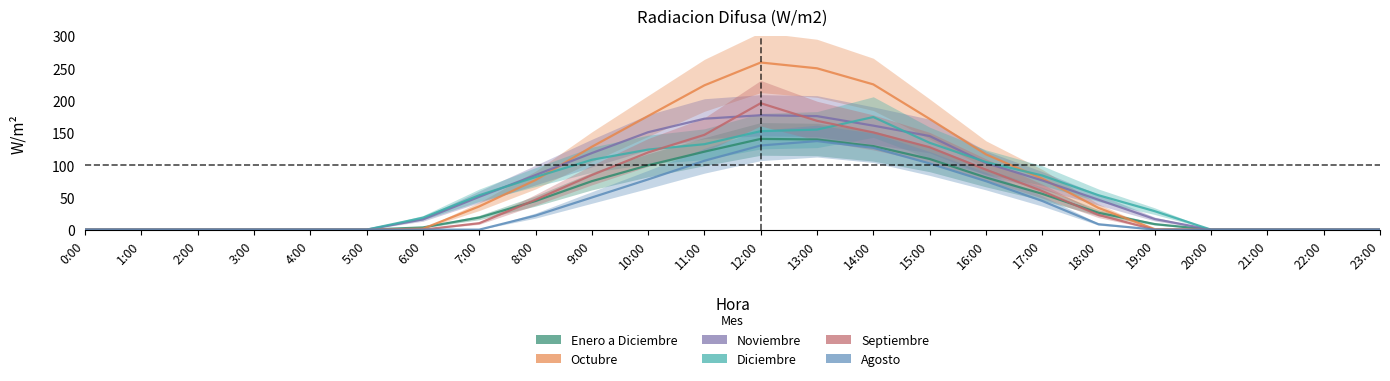

Reading right to left, extract all data points from this chart.

Enero a Diciembre: 23:00=0.0	22:00=0.0	21:00=0.0	20:00=0.0	19:00=8.6	18:00=26.2	17:00=55.5	16:00=80.8	15:00=109.4	14:00=129.4	13:00=139.6	12:00=140.5	11:00=120.8	10:00=99.7	9:00=75.1	8:00=44.4	7:00=18.8	6:00=3.4	5:00=0.0	4:00=0.0	3:00=0.0	2:00=0.0	1:00=0.0	0:00=0.0
Octubre: 23:00=0.0	22:00=0.0	21:00=0.0	20:00=0.0	19:00=0.8	18:00=33.7	17:00=79.0	16:00=116.6	15:00=171.5	14:00=225.0	13:00=249.9	12:00=258.9	11:00=223.5	10:00=176.0	9:00=128.3	8:00=76.8	7:00=36.0	6:00=1.5	5:00=0.0	4:00=0.0	3:00=0.0	2:00=0.0	1:00=0.0	0:00=0.0
Noviembre: 23:00=0.0	22:00=0.0	21:00=0.0	20:00=0.0	19:00=16.4	18:00=46.3	17:00=76.3	16:00=103.2	15:00=145.0	14:00=161.1	13:00=175.8	12:00=177.2	11:00=171.8	10:00=150.9	9:00=118.6	8:00=84.5	7:00=50.8	6:00=15.9	5:00=0.0	4:00=0.0	3:00=0.0	2:00=0.0	1:00=0.0	0:00=0.0
Diciembre: 23:00=0.0	22:00=0.0	21:00=0.0	20:00=0.0	19:00=28.6	18:00=53.3	17:00=83.9	16:00=104.7	15:00=134.5	14:00=174.4	13:00=155.0	12:00=152.5	11:00=132.4	10:00=124.0	9:00=108.2	8:00=81.4	7:00=53.2	6:00=18.5	5:00=0.0	4:00=0.0	3:00=0.0	2:00=0.0	1:00=0.0	0:00=0.0
Septiembre: 23:00=0.0	22:00=0.0	21:00=0.0	20:00=0.0	19:00=0.0	18:00=22.7	17:00=59.7	16:00=92.9	15:00=127.7	14:00=150.6	13:00=168.6	12:00=195.9	11:00=146.9	10:00=119.6	9:00=84.6	8:00=46.2	7:00=10.0	6:00=0.0	5:00=0.0	4:00=0.0	3:00=0.0	2:00=0.0	1:00=0.0	0:00=0.0
Agosto: 23:00=0.0	22:00=0.0	21:00=0.0	20:00=0.0	19:00=0.0	18:00=8.4	17:00=44.4	16:00=75.1	15:00=102.6	14:00=126.8	13:00=137.2	12:00=130.4	11:00=106.7	10:00=77.8	9:00=49.8	8:00=21.8	7:00=0.0	6:00=0.0	5:00=0.0	4:00=0.0	3:00=0.0	2:00=0.0	1:00=0.0	0:00=0.0